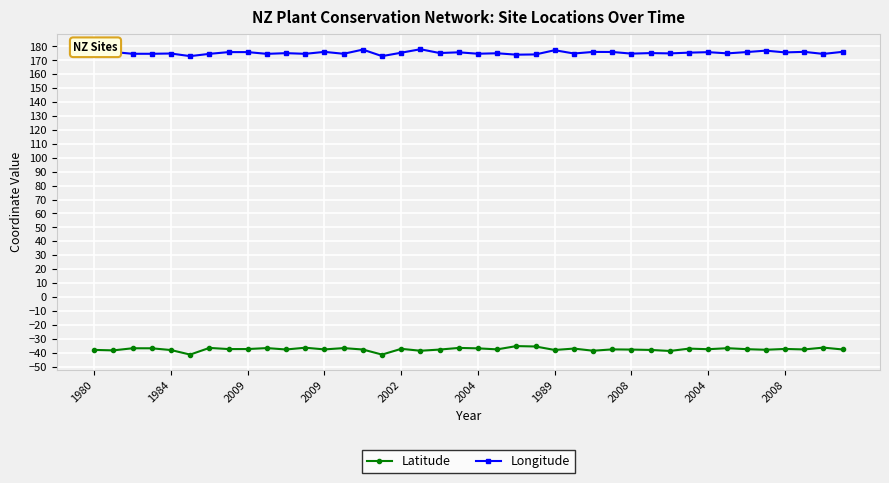

What is the maximum value shown in the chart?

178.0